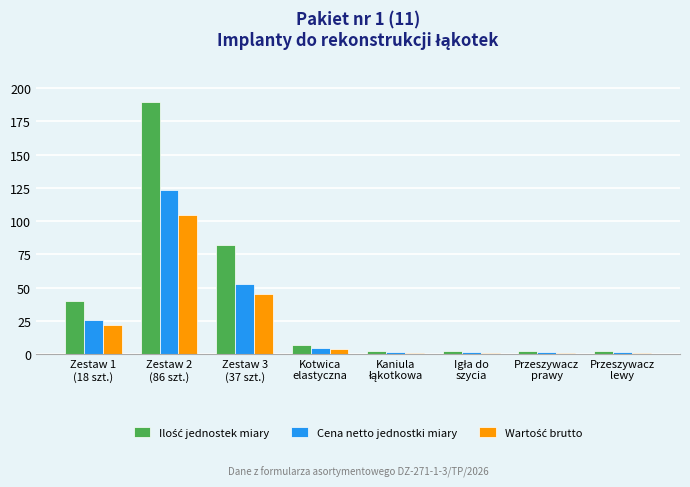

Which category has the highest value across all series?

Zestaw 2
(86 szt.)